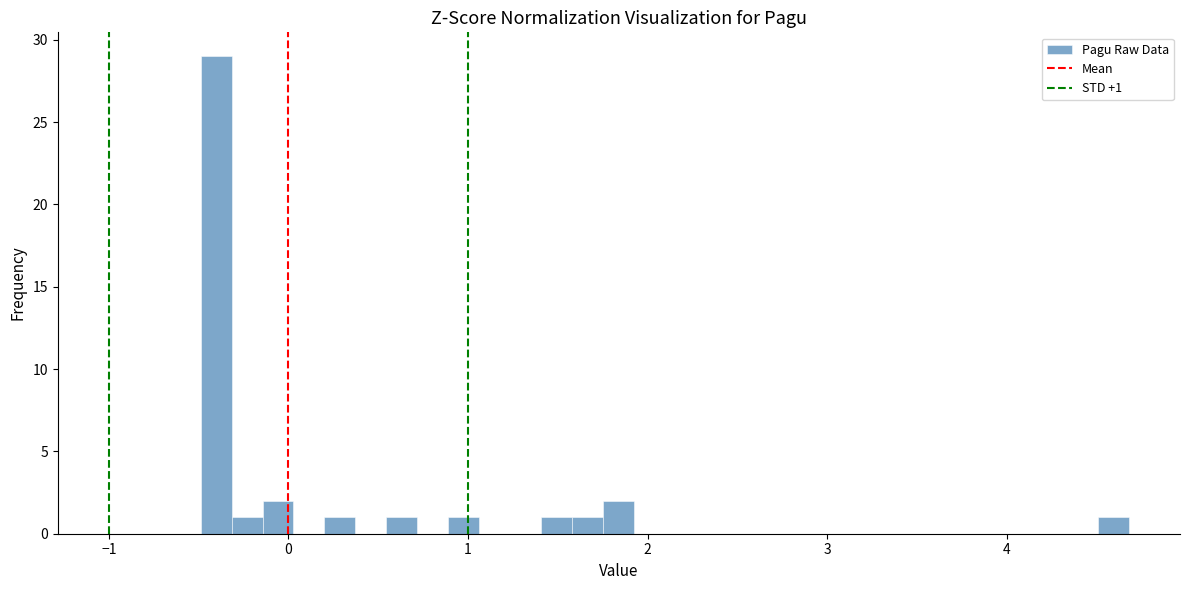

Read against the x-axis, roughly where is the centre of the tallest bar?

-0.4